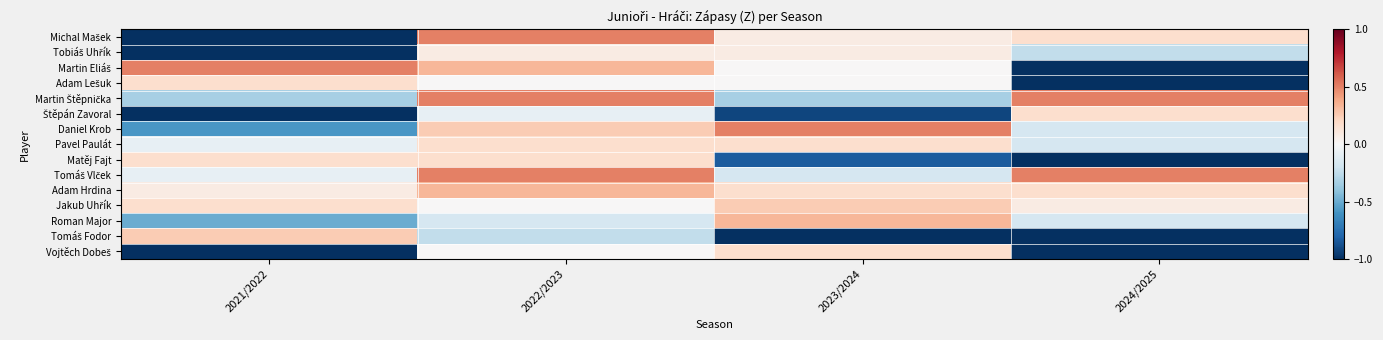

Rank the series at 2022/2023 from lowest to highest value.

Tomáš Fodor, Roman Major, Štěpán Zavoral, Adam Lešuk, Jakub Uhřík, Vojtěch Dobeš, Tobiáš Uhřík, Pavel Paulát, Matěj Fajt, Daniel Krob, Martin Eliáš, Adam Hrdina, Michal Mašek, Martin Štěpnička, Tomáš Vlček